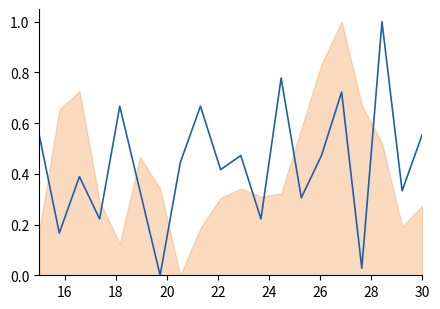

What is the greatest value displayed?

1.0